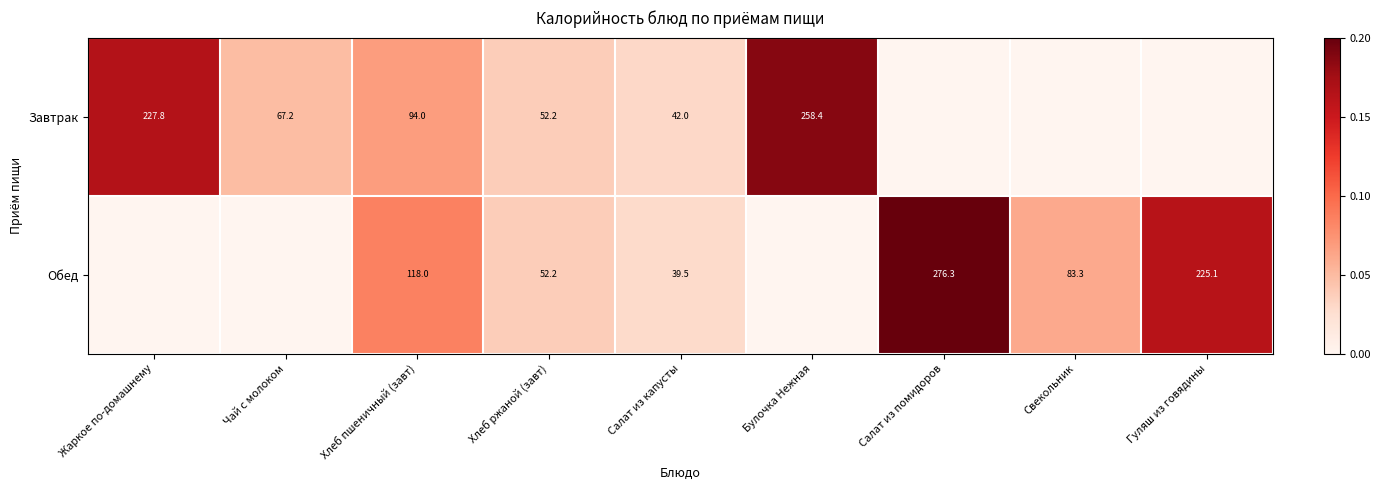

Between Салат из капусты and Гуляш из говядины, which is larger?

Салат из капусты